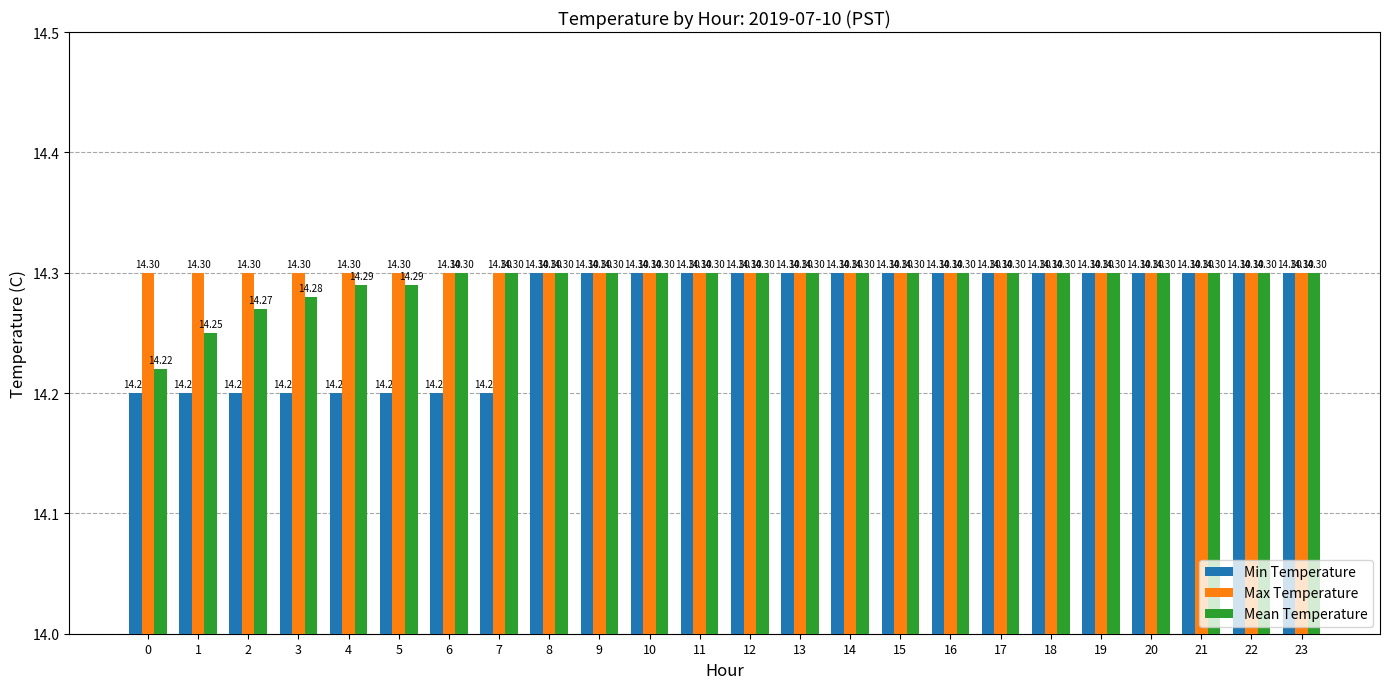

Which series has the largest range (max minus min)?

Min Temperature